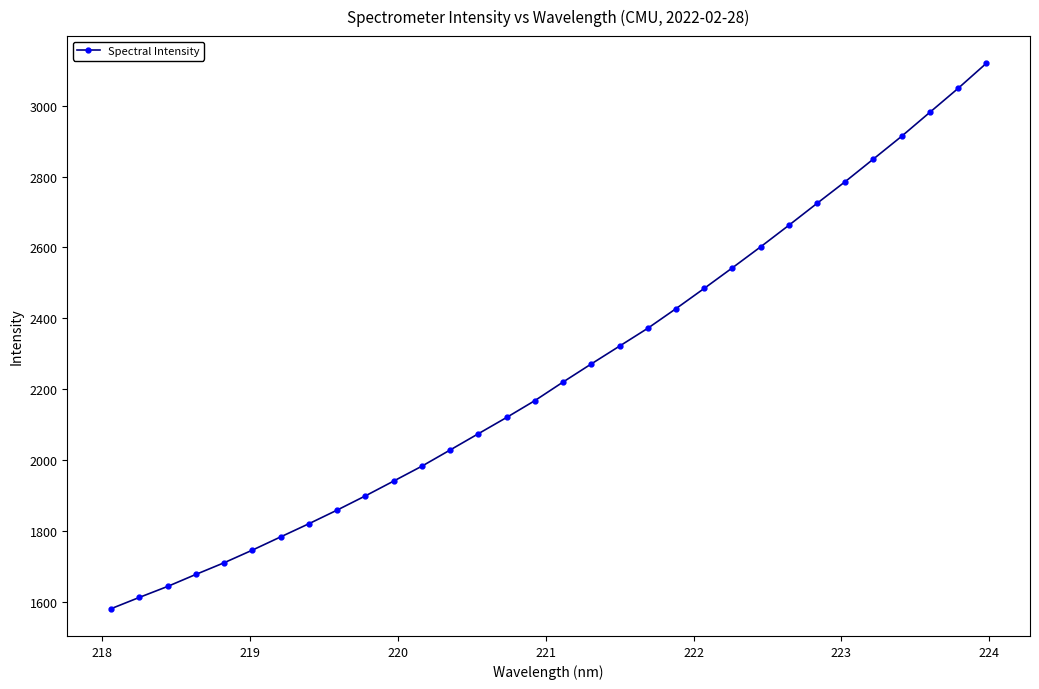

How many values exceed 2219?

16